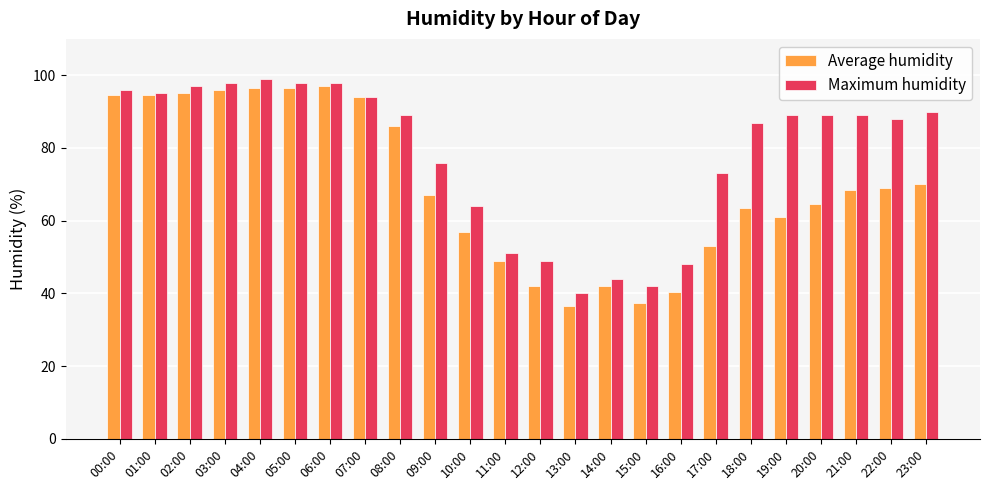

What is the label of the 9th bar from the right?

15:00